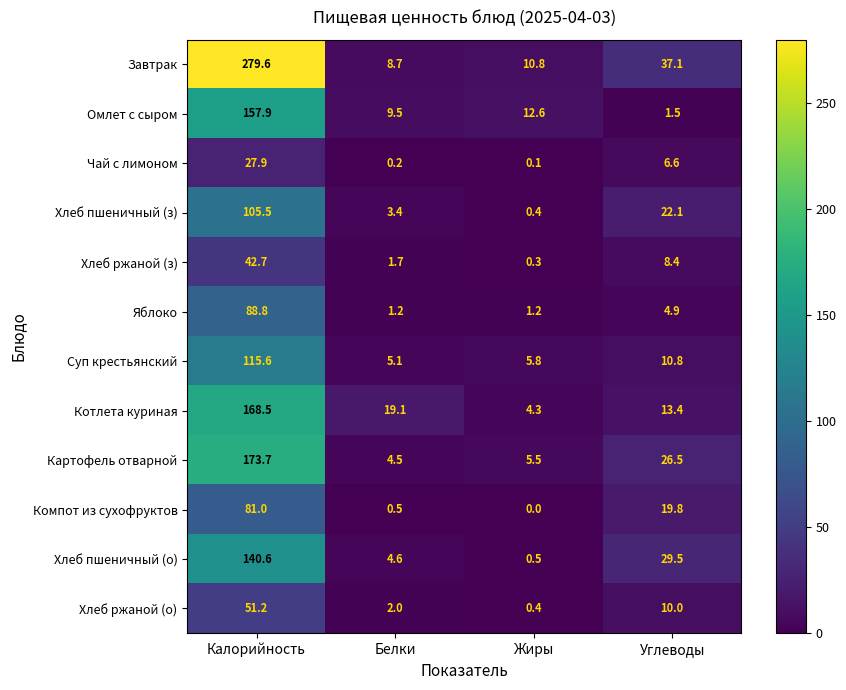

What is the maximum value for Хлеб пшеничный (з)?

105.5